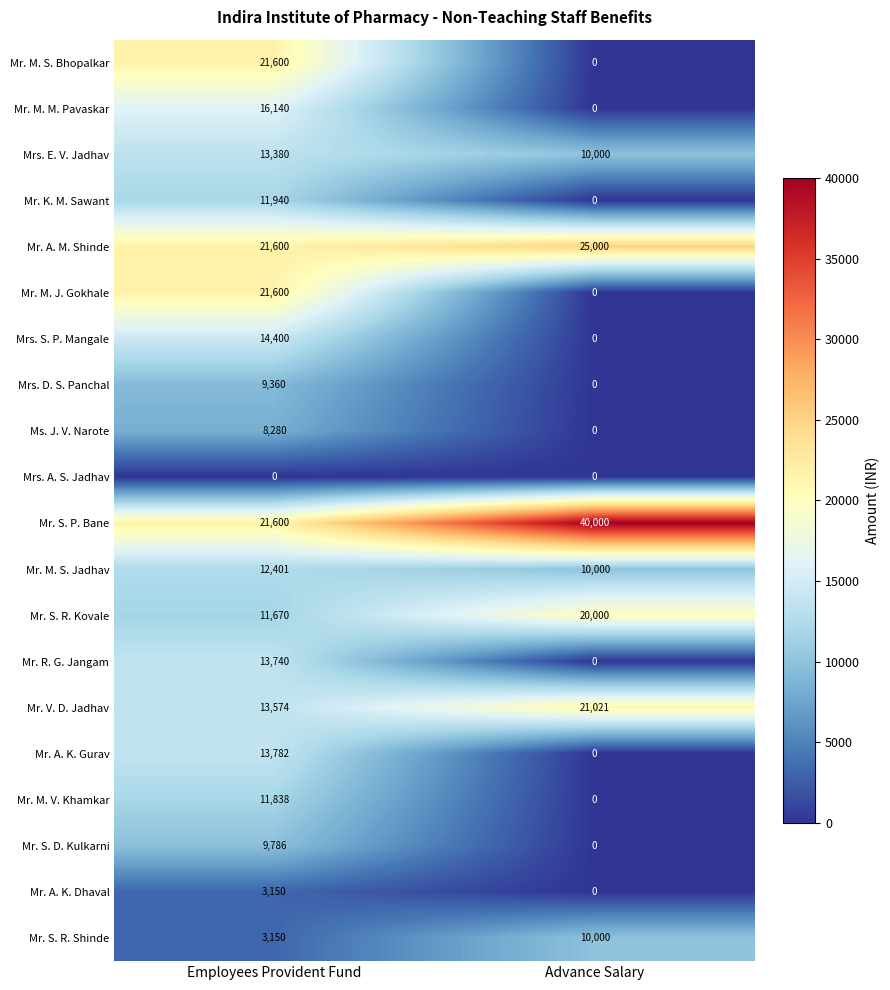

The Mrs. D. S. Panchal series shows 0 at Advance Salary. True or false?

True